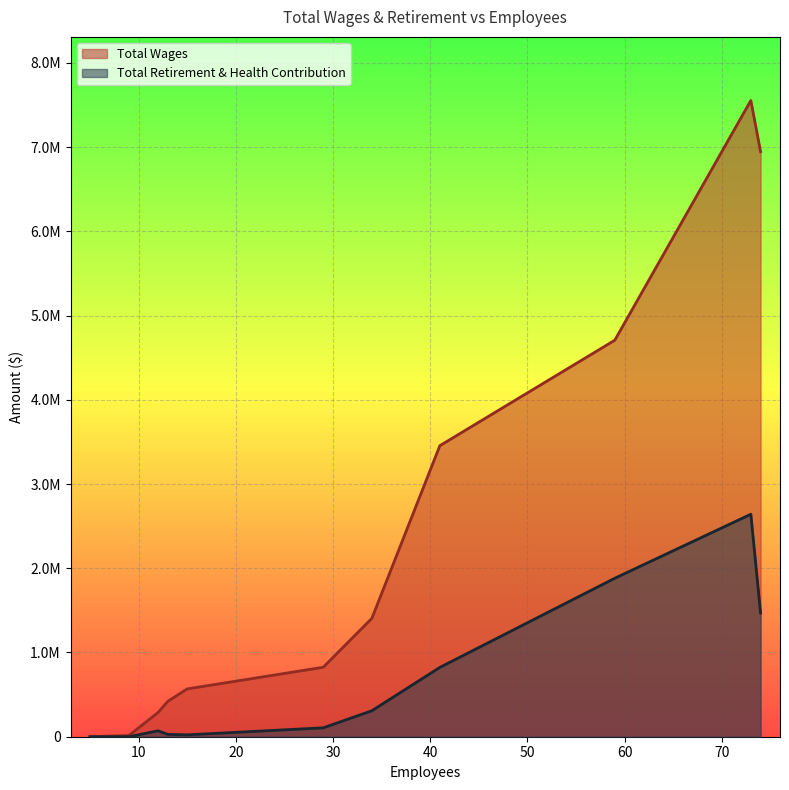

What is the sum of all Total Retirement & Health Contribution values?

7350782